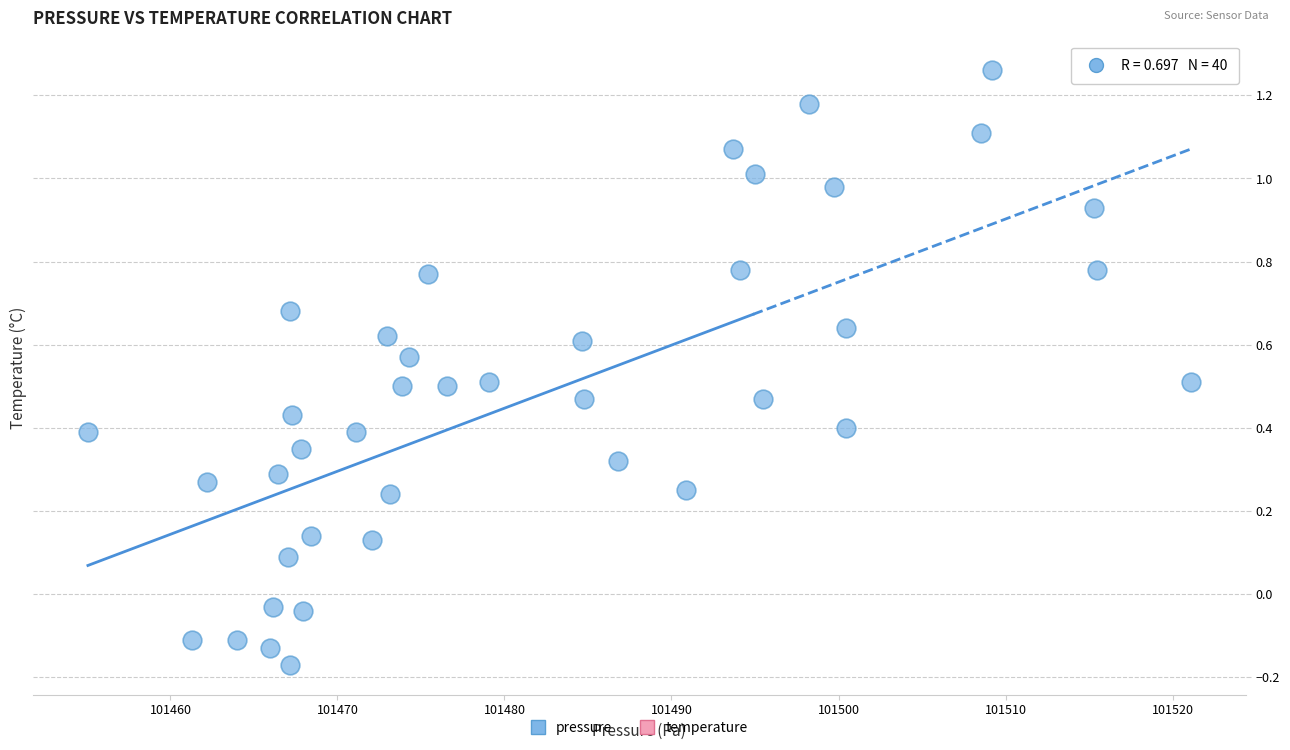

What is the range of X values (max minus min)?

66.0